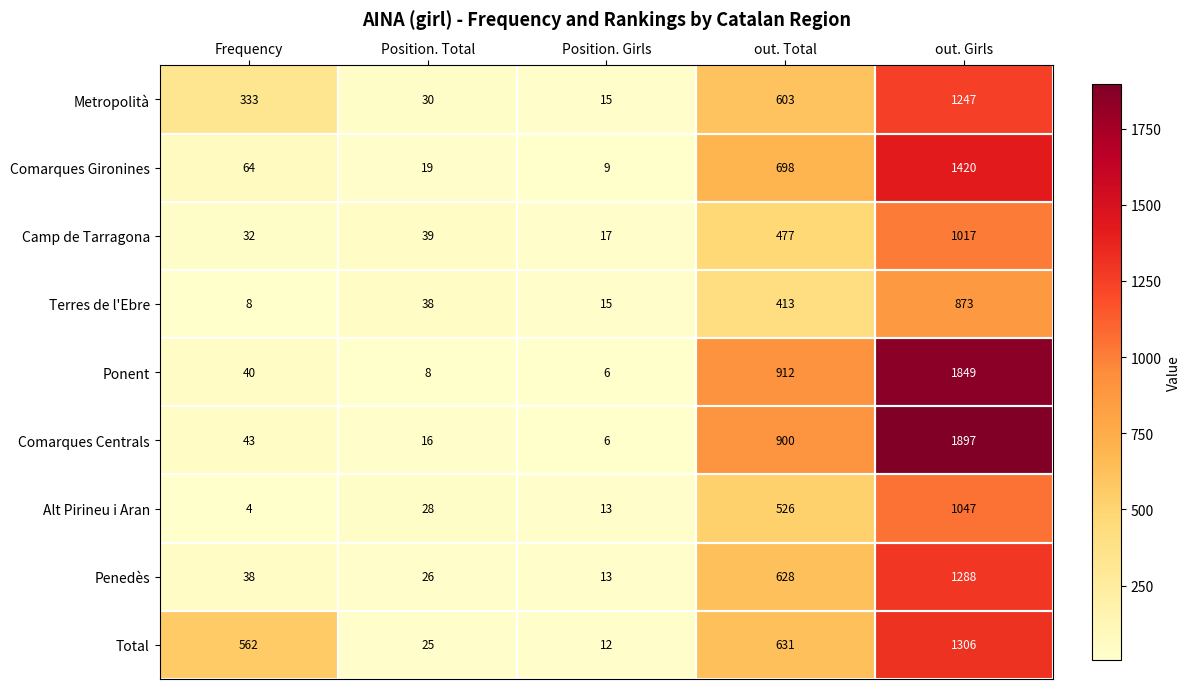

The Ponent series shows 912 at out. Total. True or false?

True